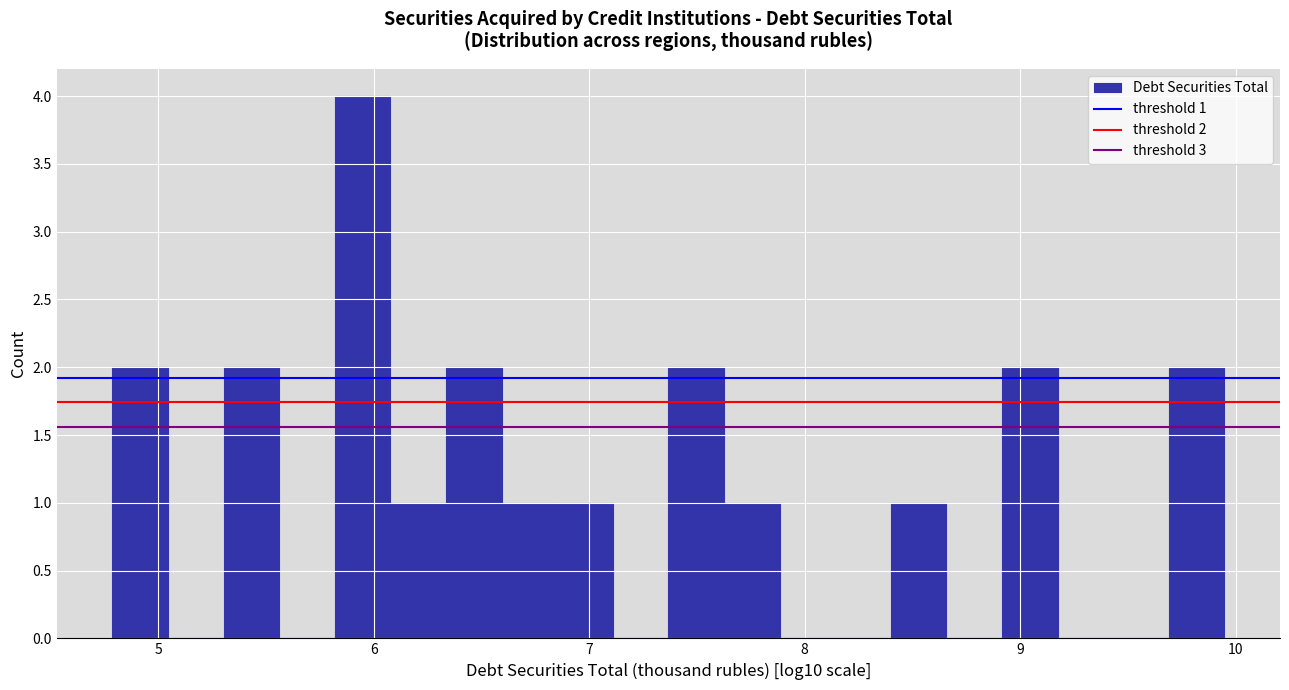

Around what value on the x-axis is the tallest bar? Give the approximate position of its centre, as read against the axis.

5.9